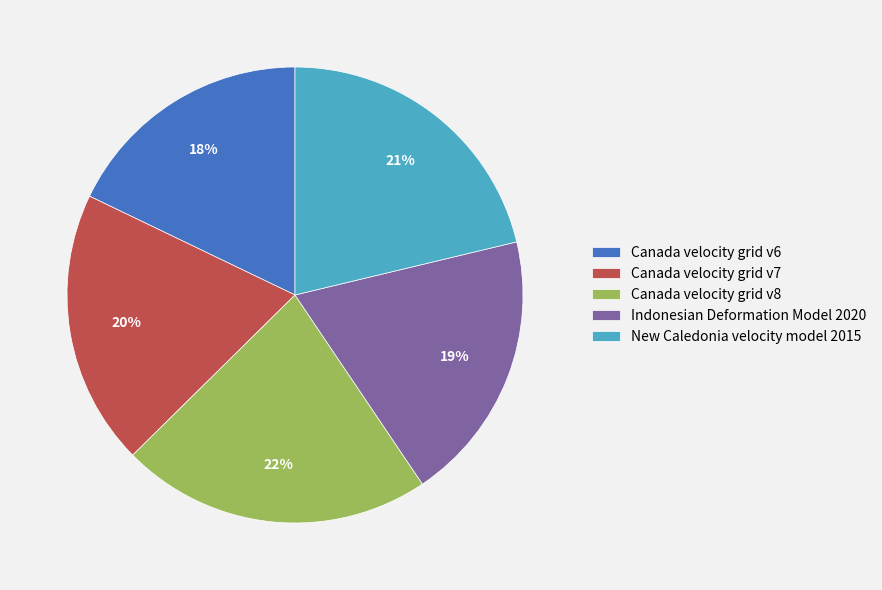

What is the smallest slice in the pie chart?

Canada velocity grid v6